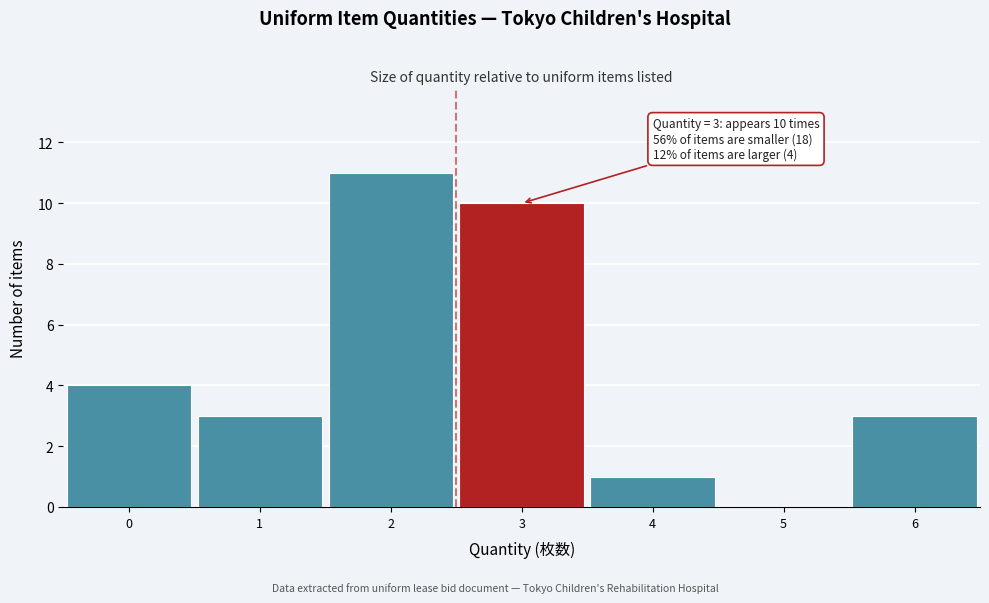

Reading left to right, list all the values displayed in this chart.

0=4	1=3	2=11	3=10	4=1	5=0	6=3